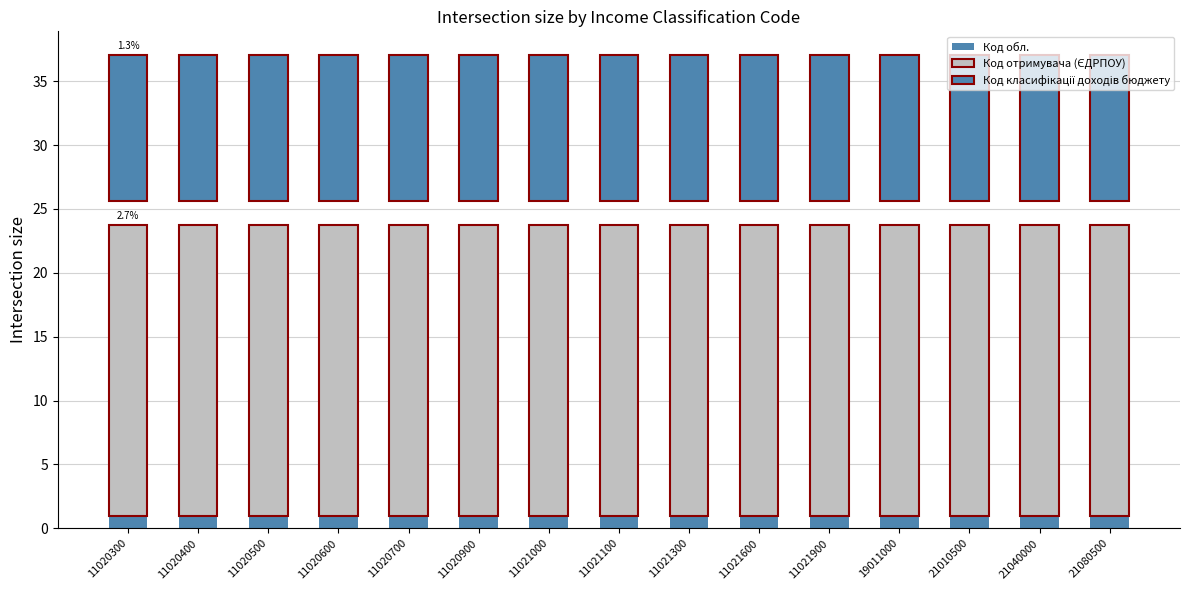

At which category is the sum across all series the highest?

11020300